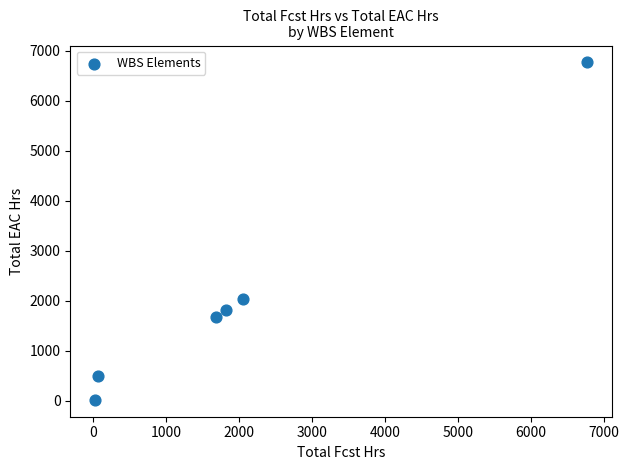

What is the range of X values (max minus min)?

6747.9